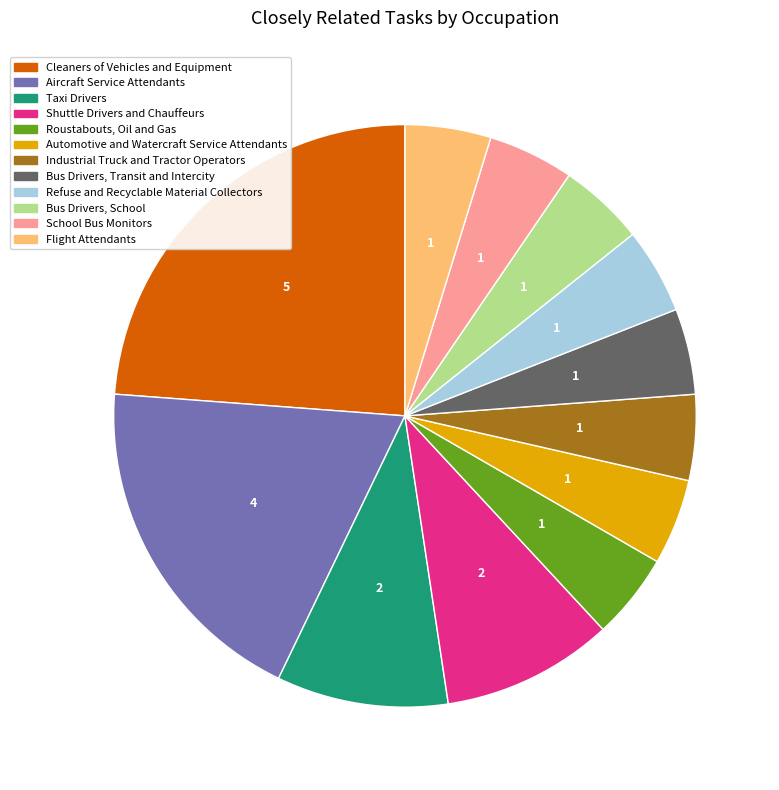

Combined, do School Bus Monitors and Refuse and Recyclable Material Collectors account for over 50%?

No